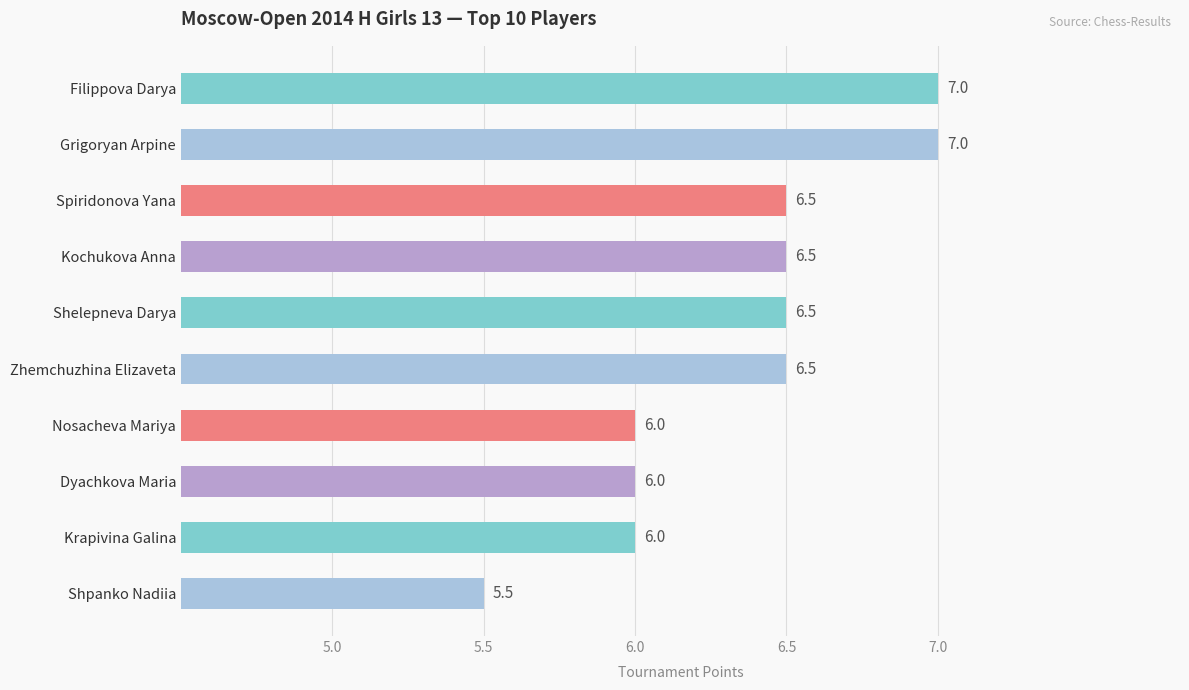

Approximately how many times larger is the value at Dyachkova Maria compared to Grigoryan Arpine?

0.9